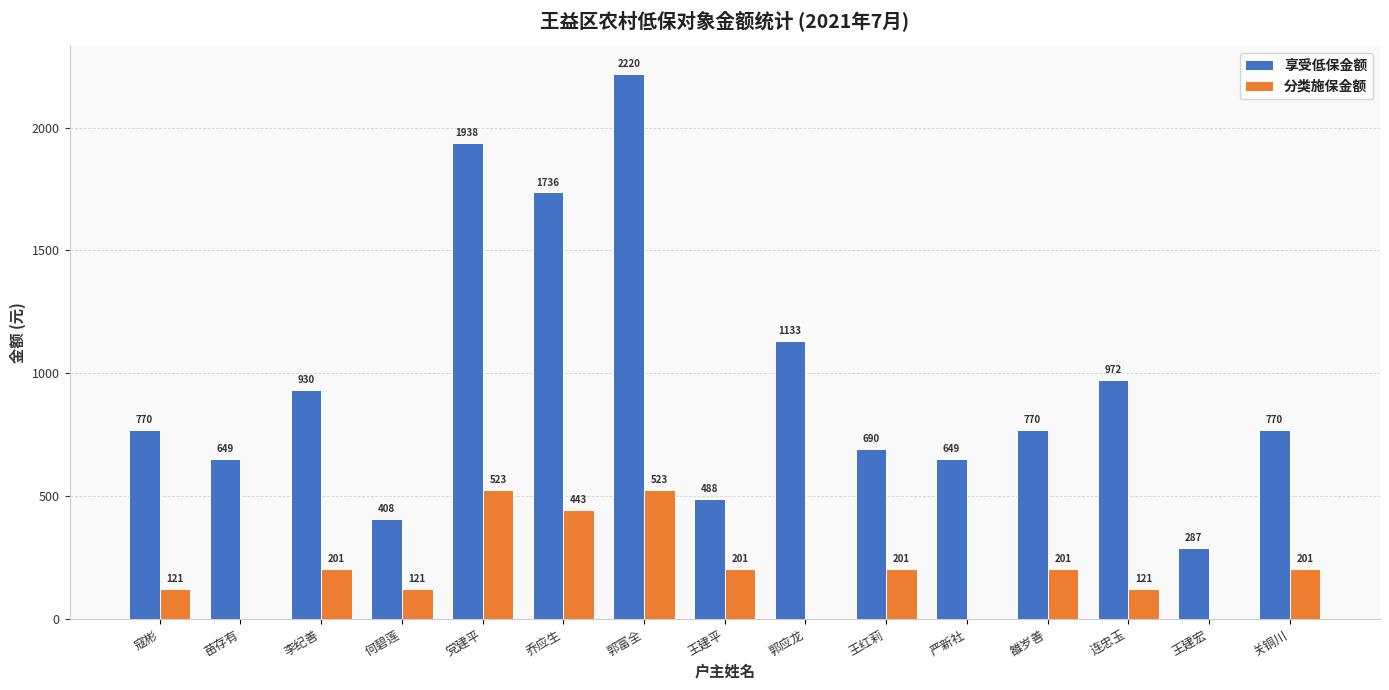

How many data points does each series have?

15